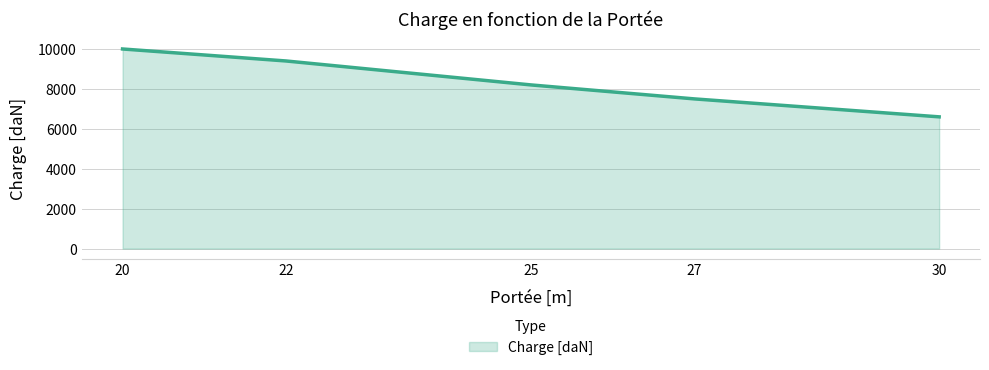

What is the smallest value displayed?

6600